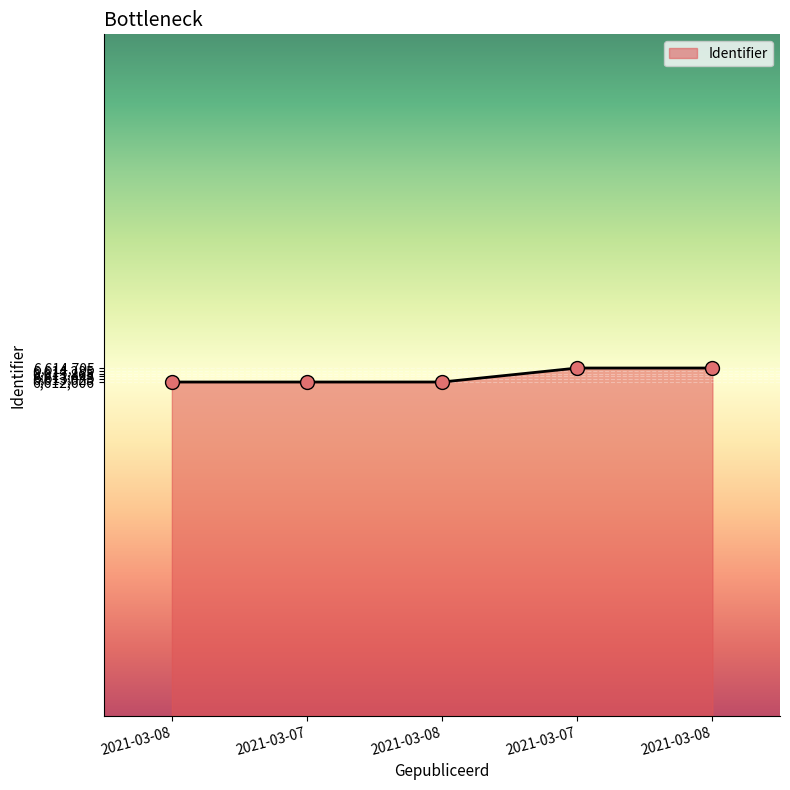

Count the number of data series in this chart.

1